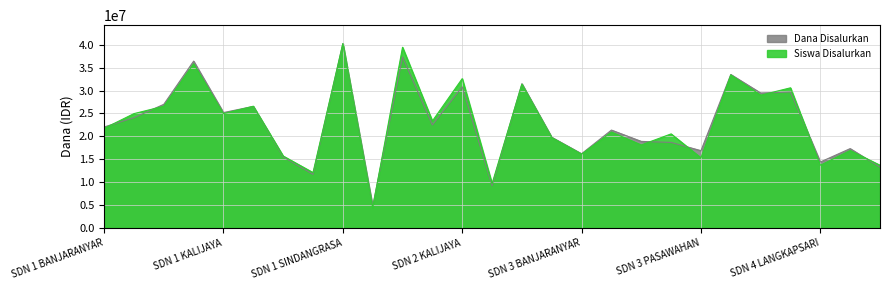

What is the difference between the second highest and minimum values in the Siswa Disalurkan series?

35039250.0